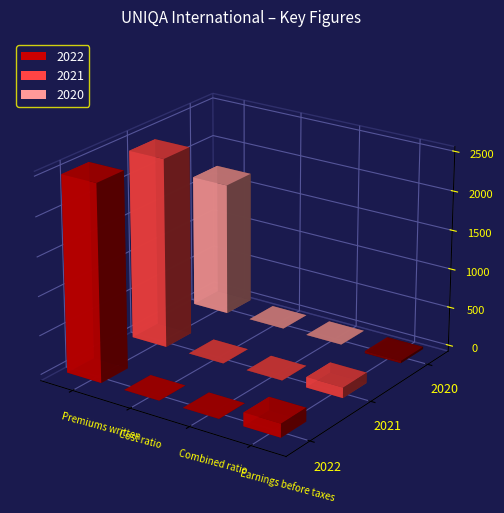

What is the maximum value shown in the chart?

2506.6